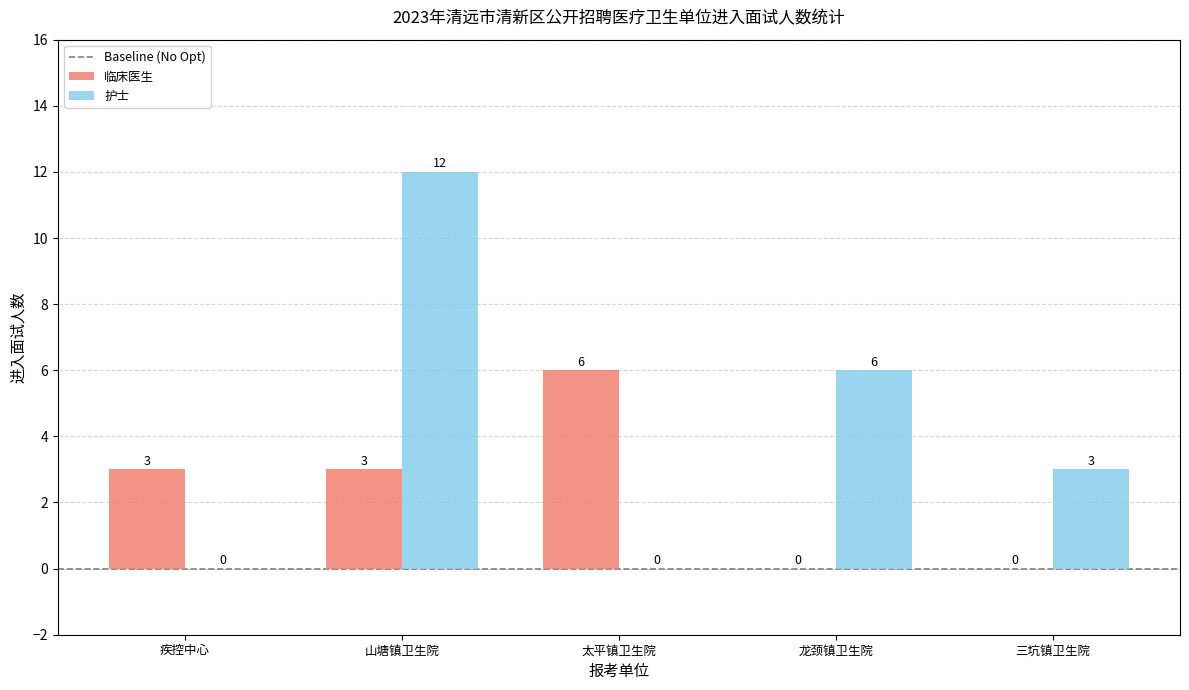

What is the sum of the 护士 values at 山塘镇卫生院 and 龙颈镇卫生院?

18